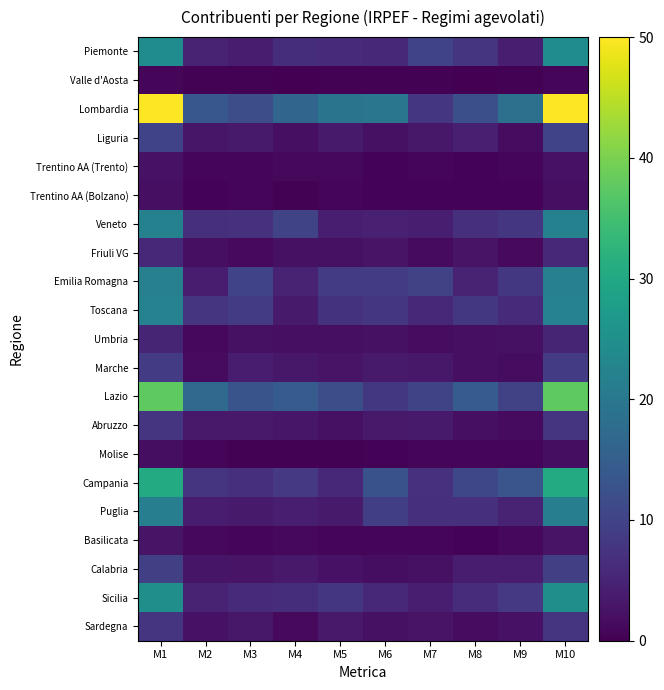

What is the difference between the highest and lowest values at M6?

19.4